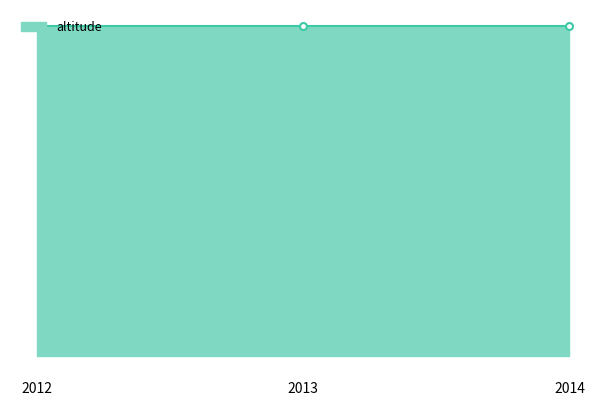

At how many categories does at least one series exceed 4290659?

3